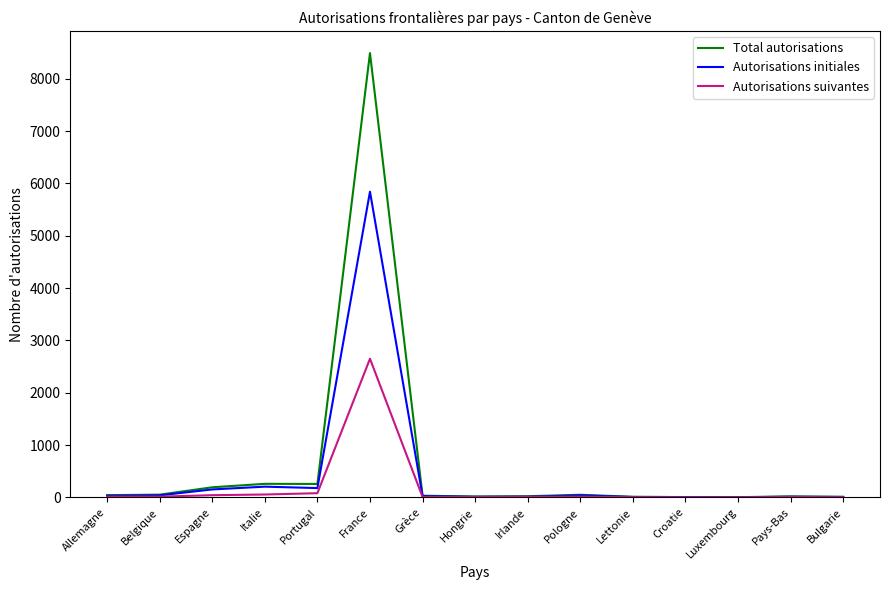

What are all the series names shown in the legend?

Total autorisations, Autorisations initiales, Autorisations suivantes